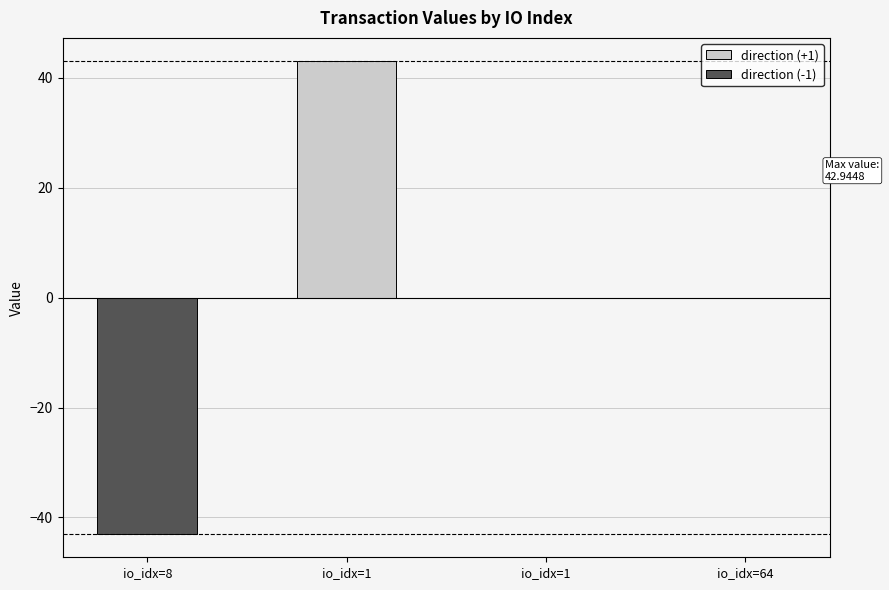

Which series has the largest total across all categories?

direction (+1)